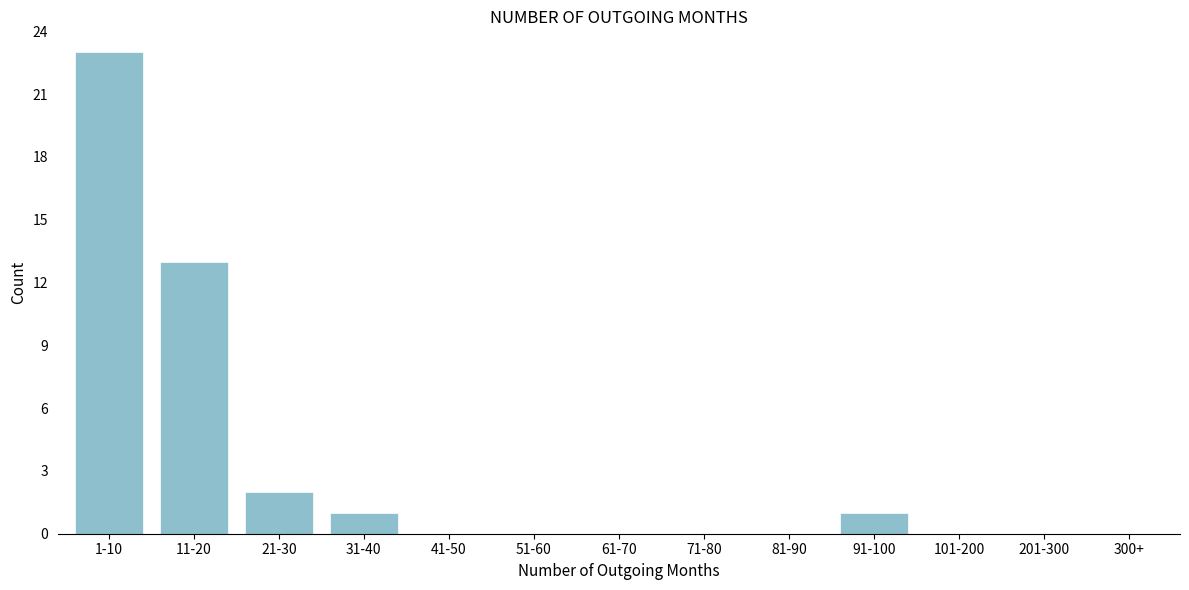

Reading left to right, extract all data points from this chart.

1-10=23	11-20=13	21-30=2	31-40=1	41-50=0	51-60=0	61-70=0	71-80=0	81-90=0	91-100=1	101-200=0	201-300=0	300+=0